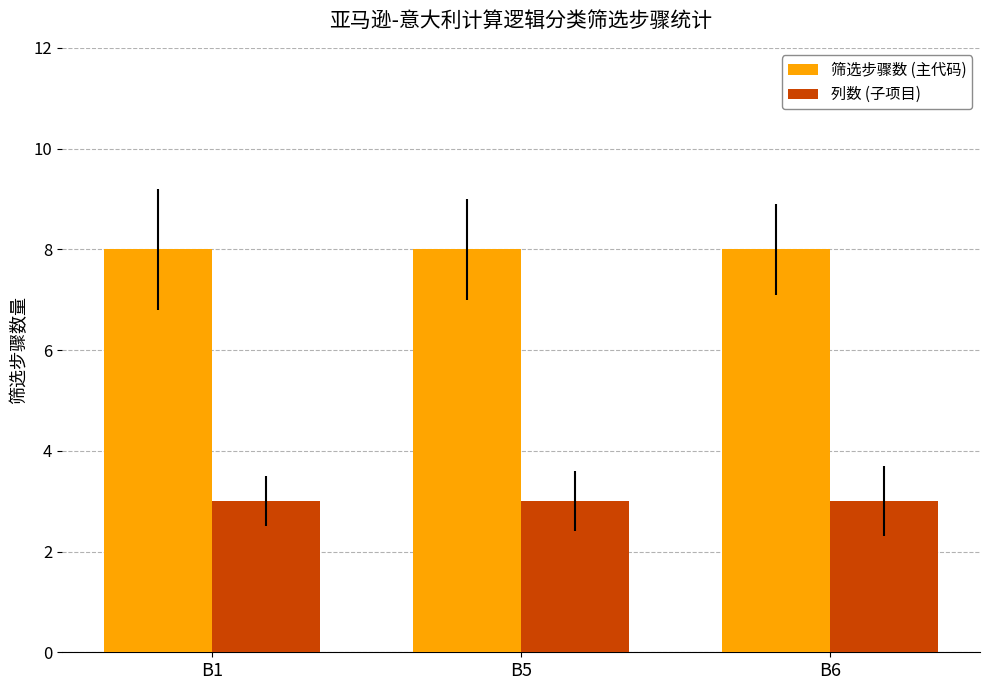

What is the value of the 列数 (子项目) bar at the 2nd from the left?

3